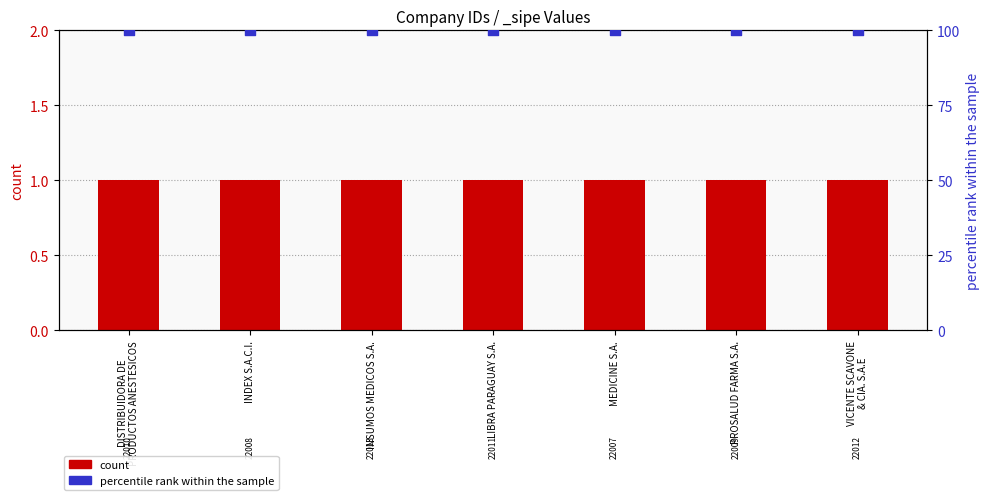

At which category is the sum across all series the highest?

DISTRIBUIDORA DE
PRODUCTOS ANESTESICOS